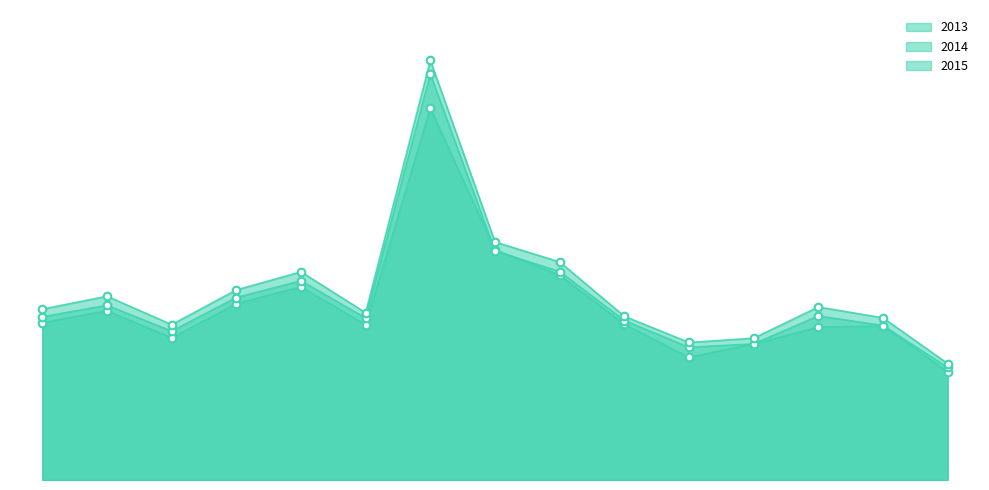

Which series has the widest spread of Y values?

2015